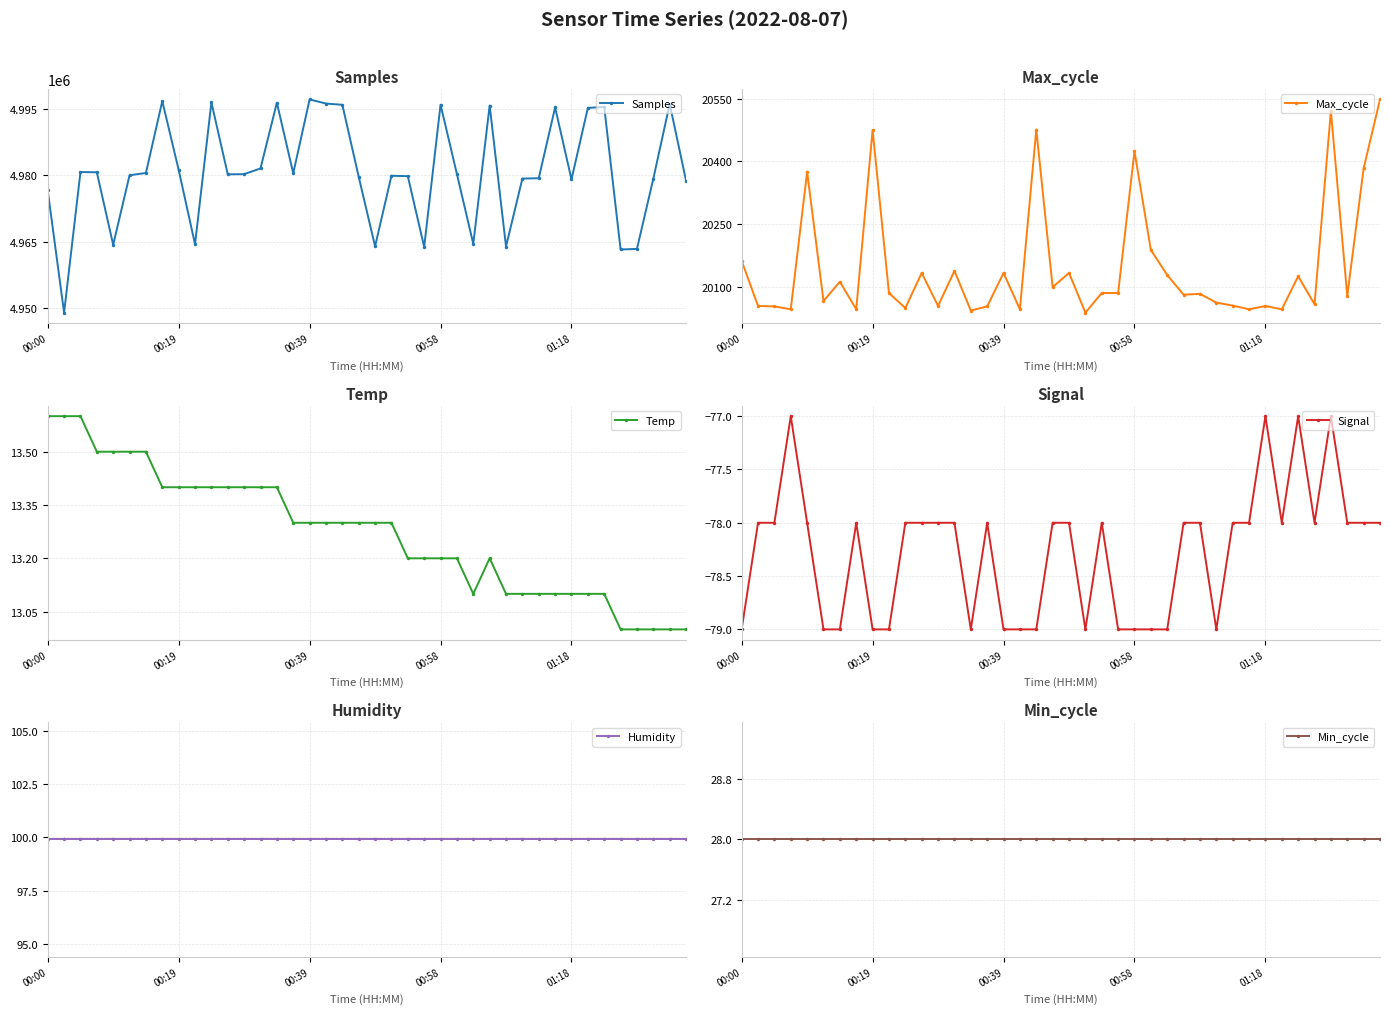

The value of Humidity at 5 is 175.9. True or false?

False